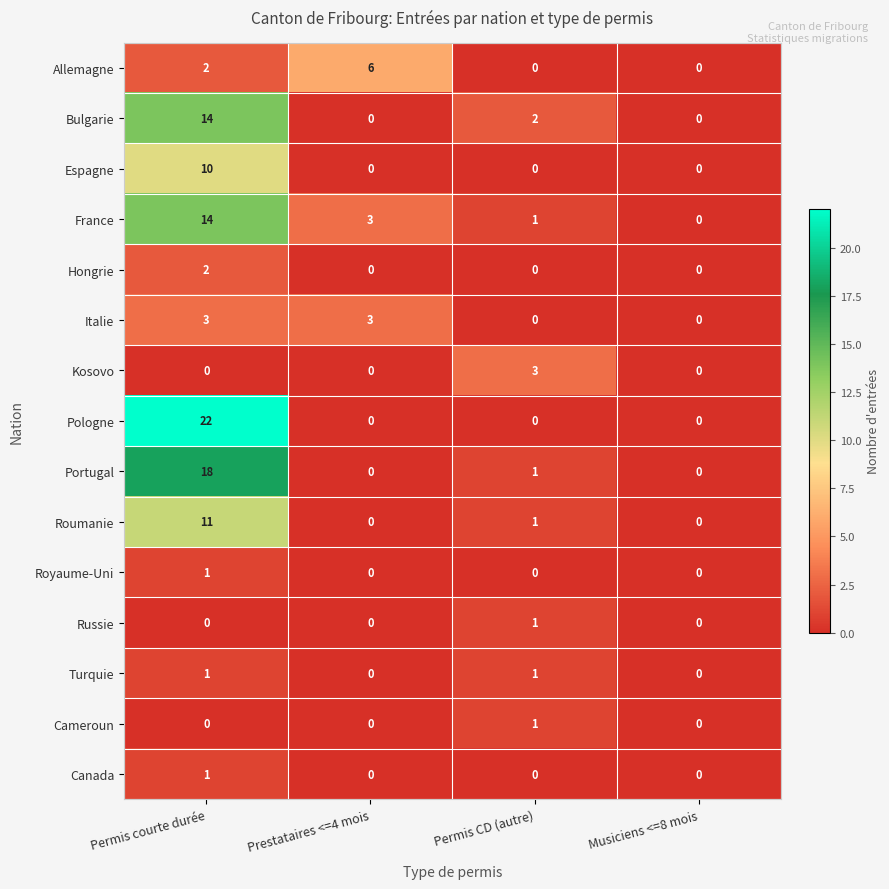

At how many categories does at least one series exceed 19?

1